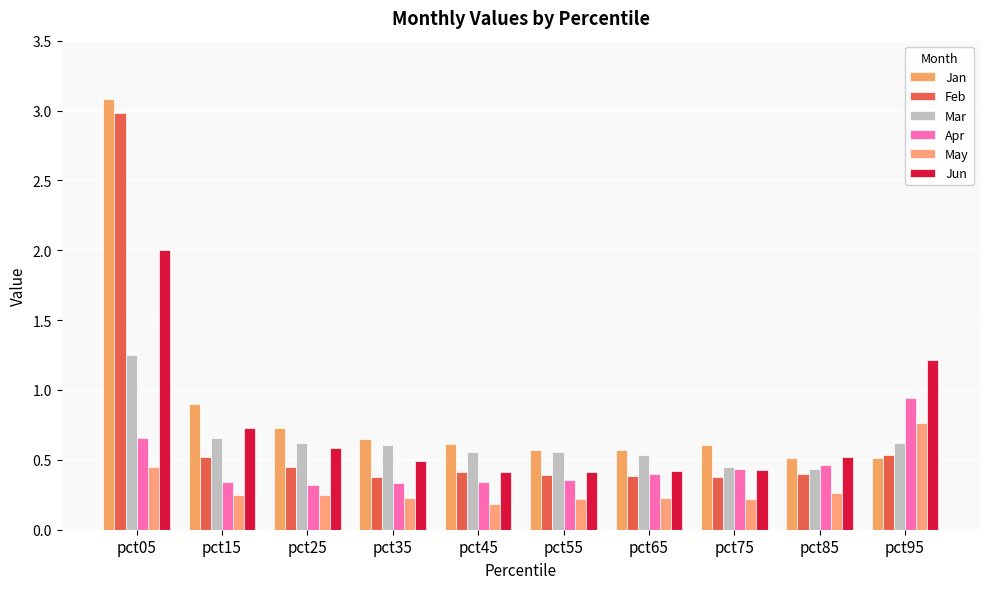

At pct35, list the series in order from largest to smallest.

Jan, Mar, Jun, Feb, Apr, May